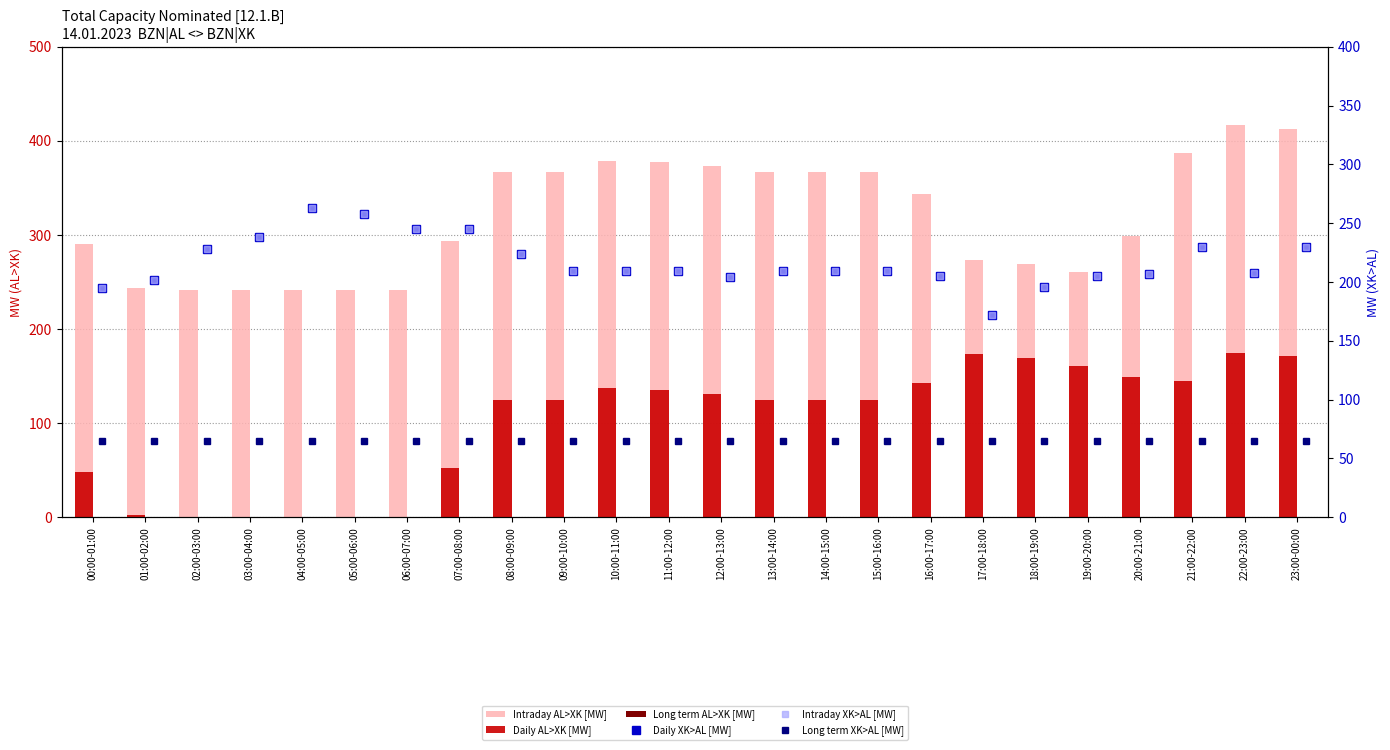

At 15:00-16:00, list the series in order from smallest to largest.

Long term AL>XK [MW], Long term XK>AL [MW], Daily AL>XK [MW], Daily XK>AL [MW], Intraday XK>AL [MW], Intraday AL>XK [MW]